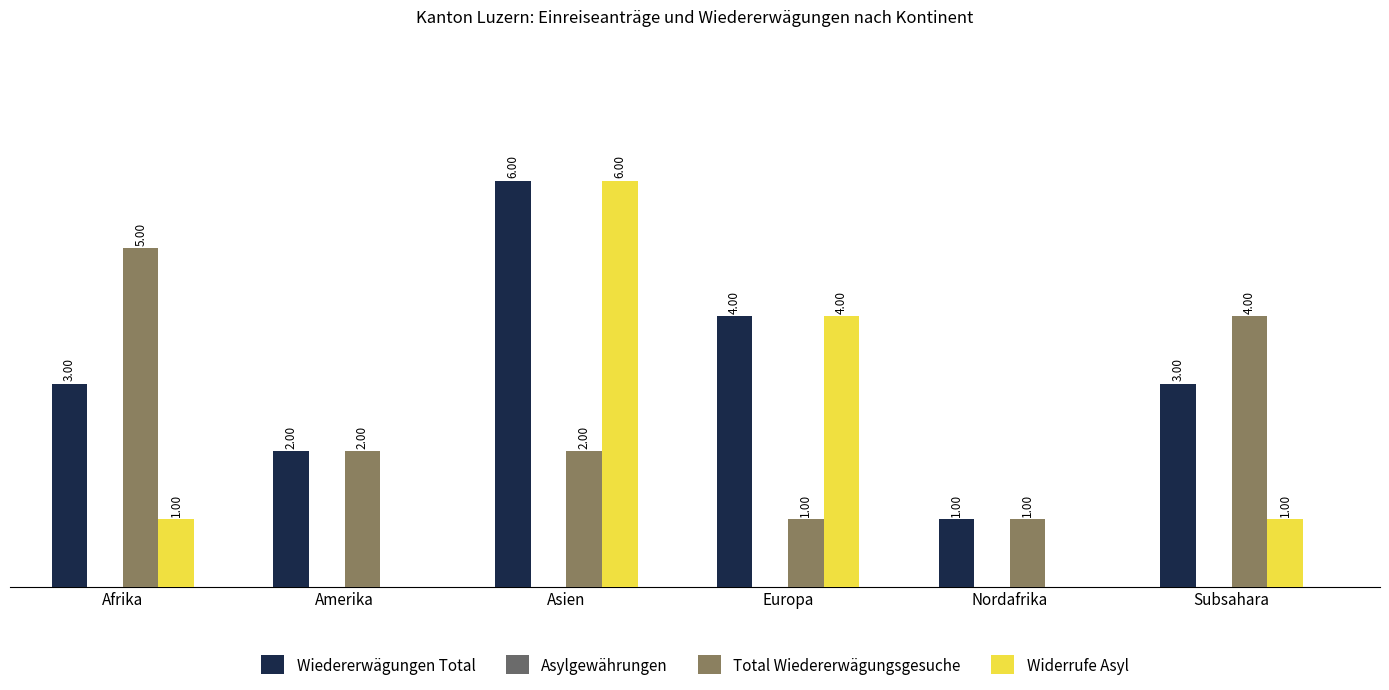

Rank the series by their average value, from highest to lowest.

Wiedererwägungen Total, Total Wiedererwägungsgesuche, Widerrufe Asyl, Asylgewährungen